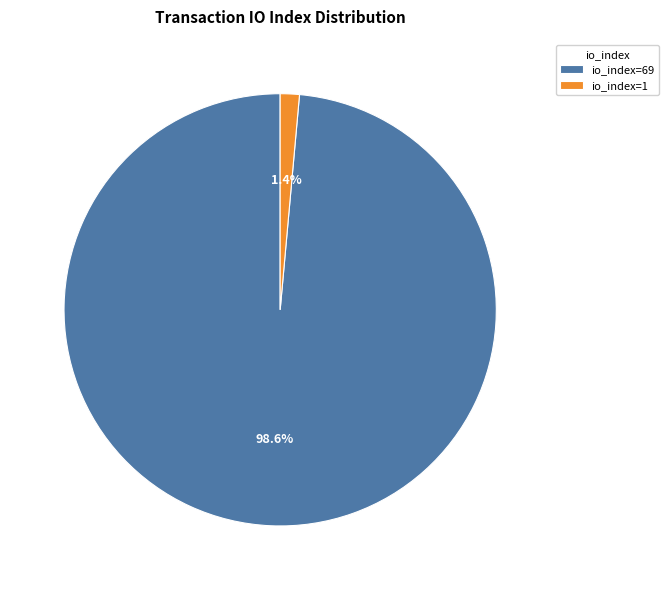

Between io_index=69 and io_index=1, which is larger?

io_index=69